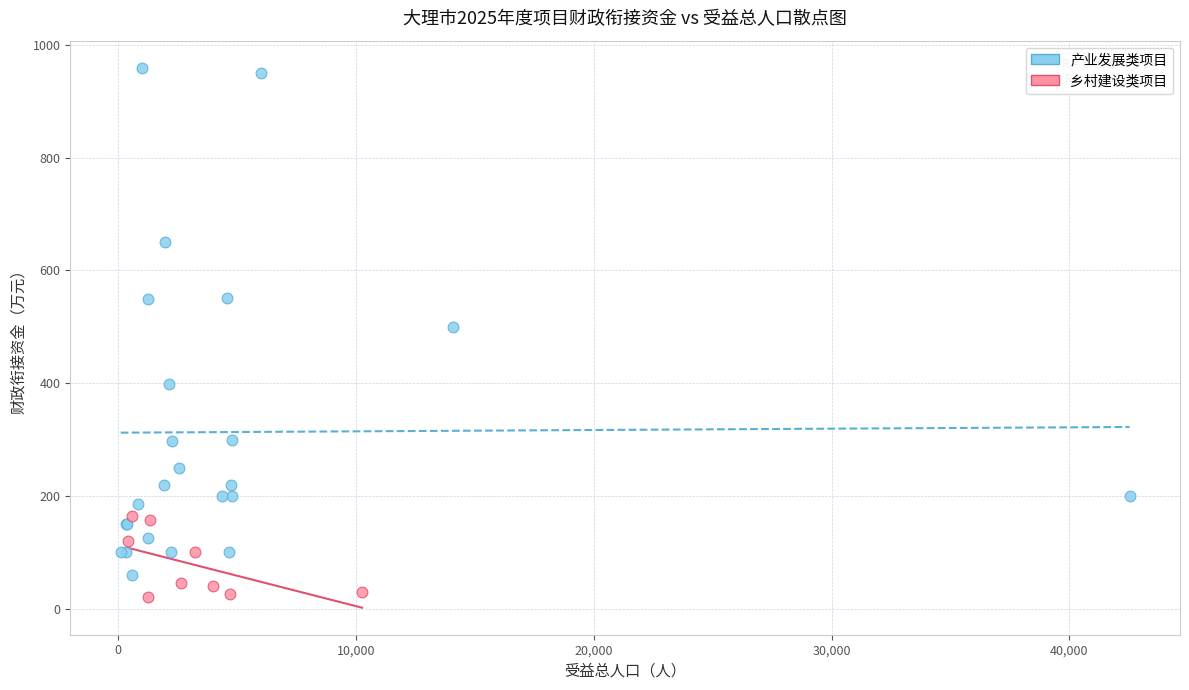

Which series has the largest Y range (max minus min)?

产业发展类项目